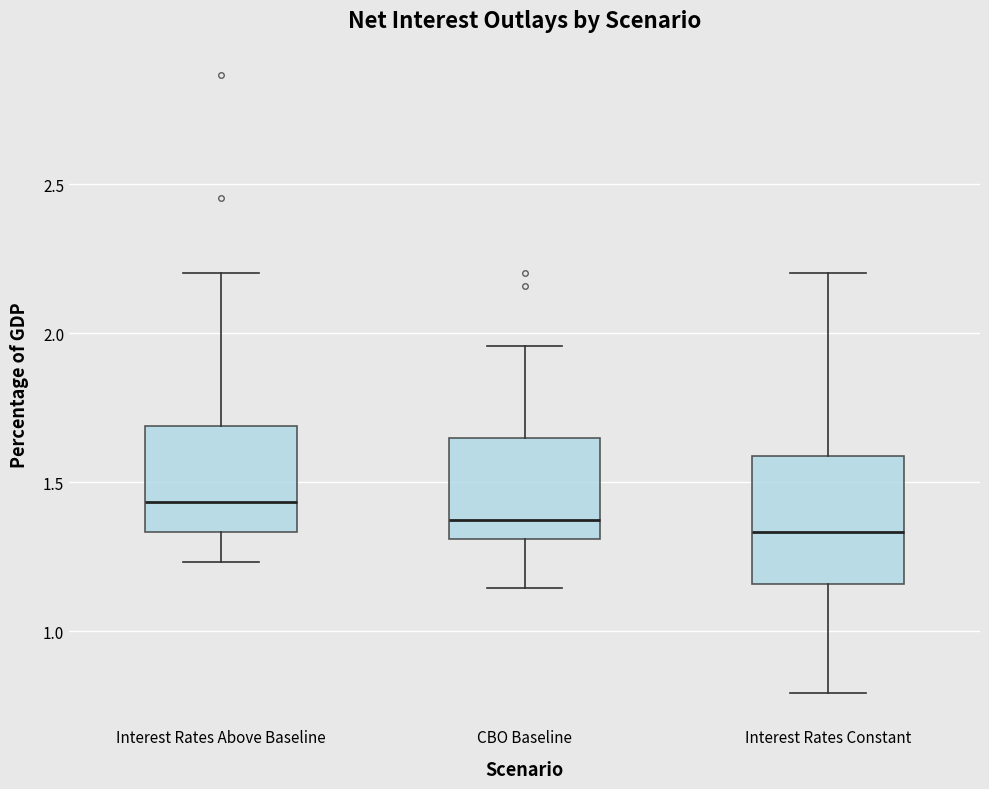

Where does the median line of the box for Interest Rates Constant sit on the y-axis? The values are not printed on the chart, so give them approximately, as read against the axis.

1.35